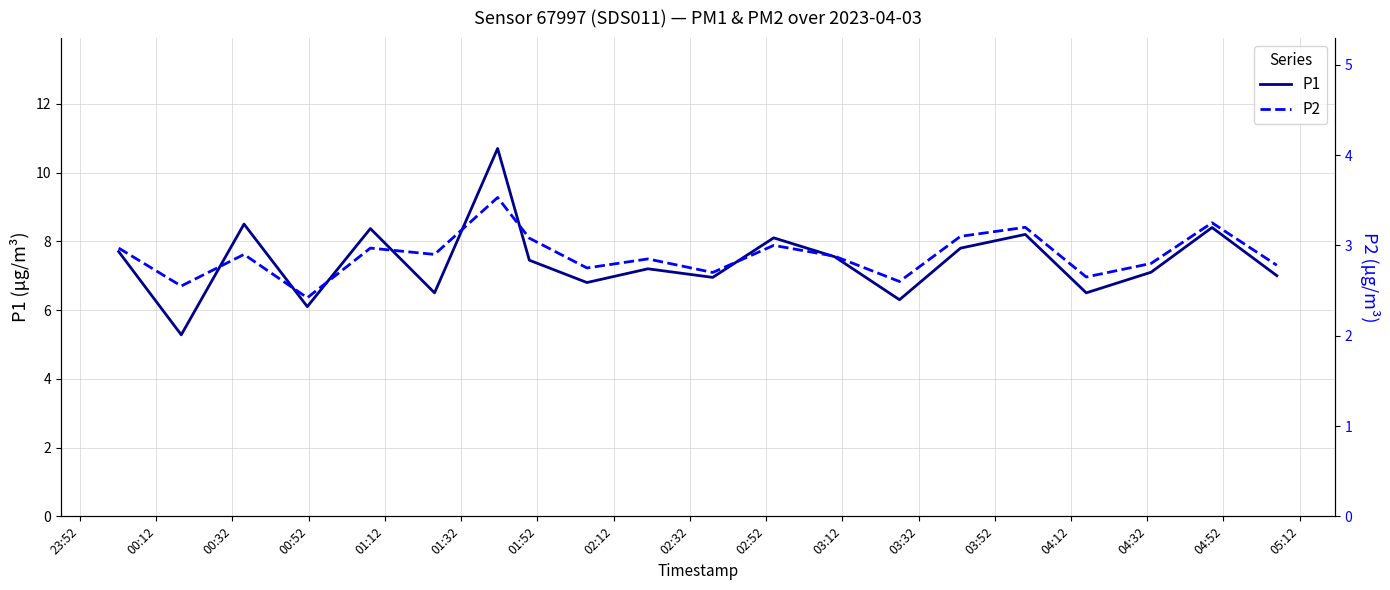

The P1 series shows 6.1 at 00:52. True or false?

True